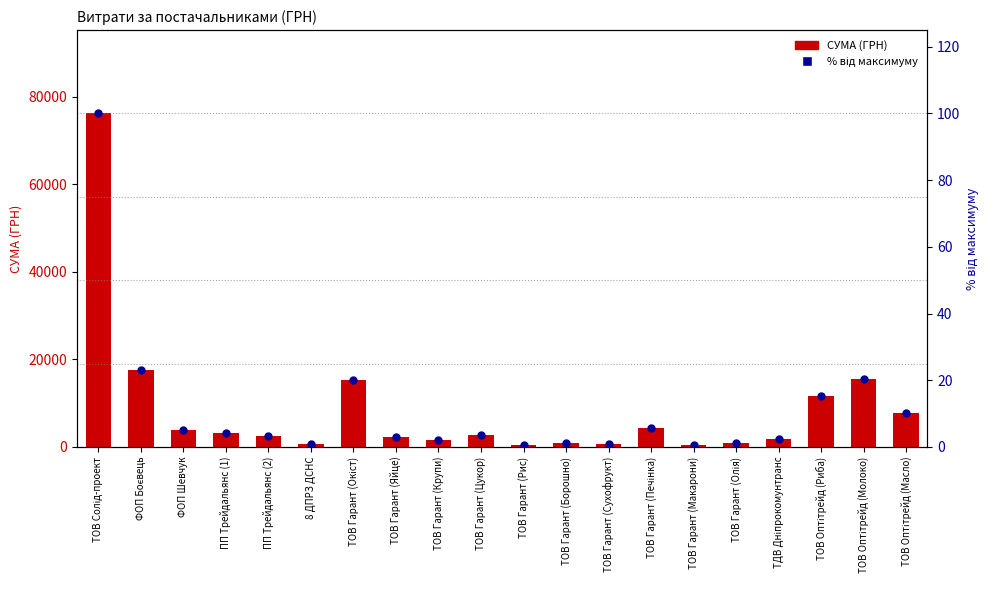

Is the value of СУМА (ГРН) at 8 ДПРЗ ДСНС greater than the value of % від максимуму at ТОВ Гарант (Яйце)?

Yes